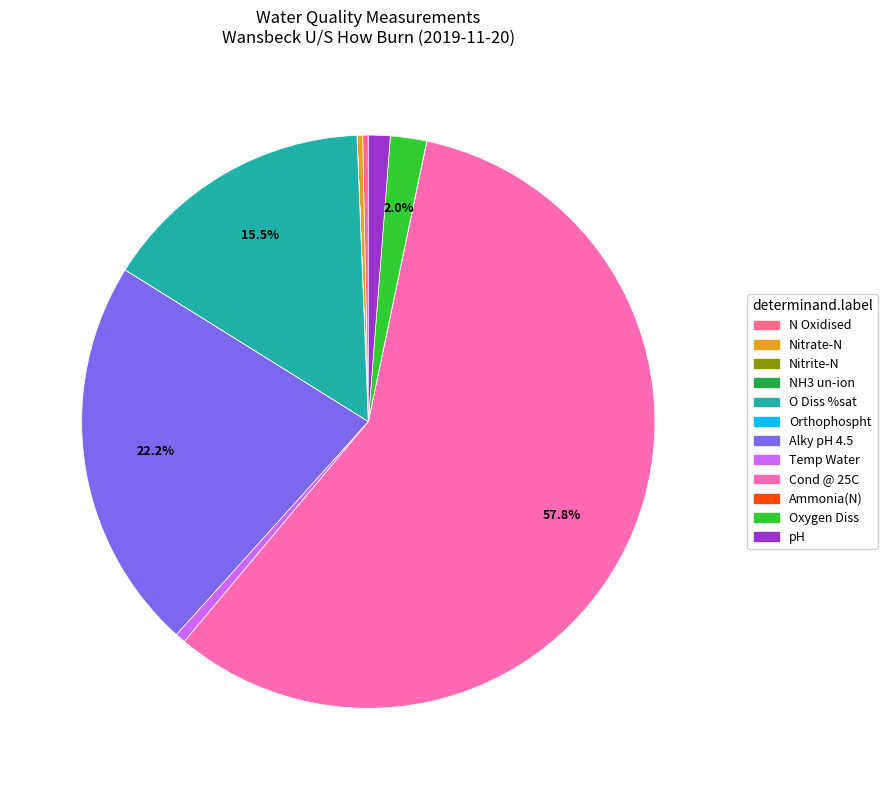

To the nearest percent, what is the difference between the largest and smallest slice percentages?

58%